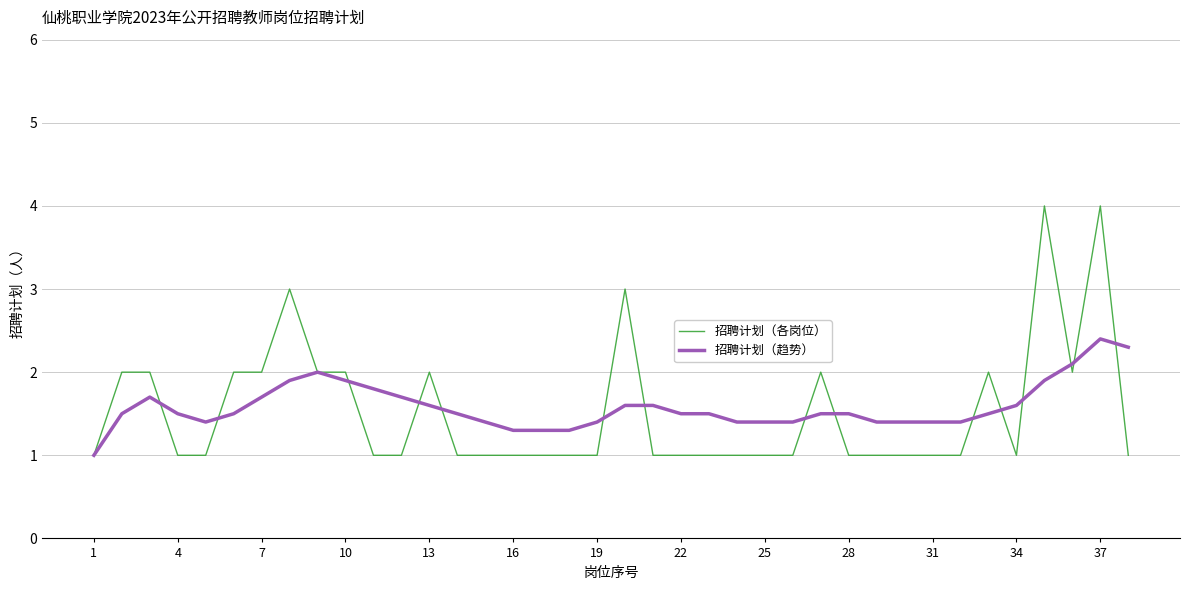

List the series in order of their peak value, lowest first.

招聘计划（趋势）, 招聘计划（各岗位）